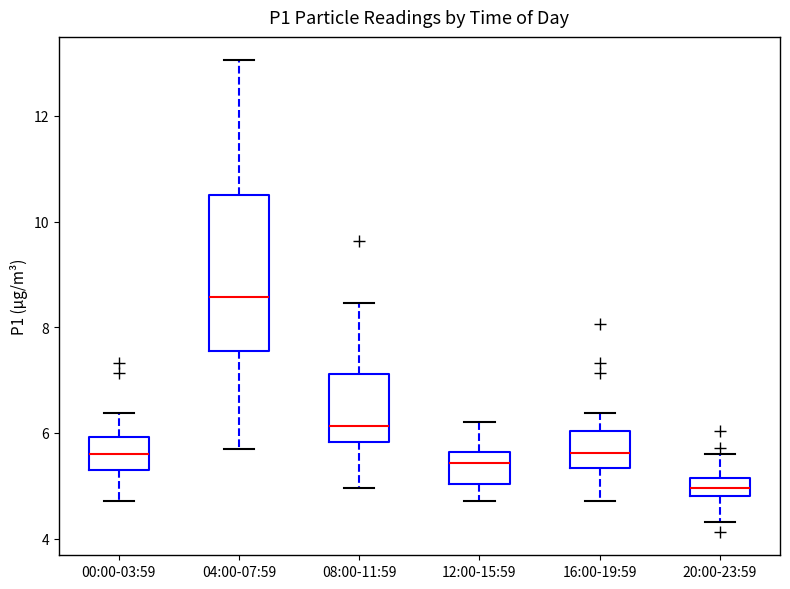

Where is the upper edge of the box for 16:00-19:59 on the y-axis? The values are not printed on the chart, so give them approximately, as read against the axis.

6.0